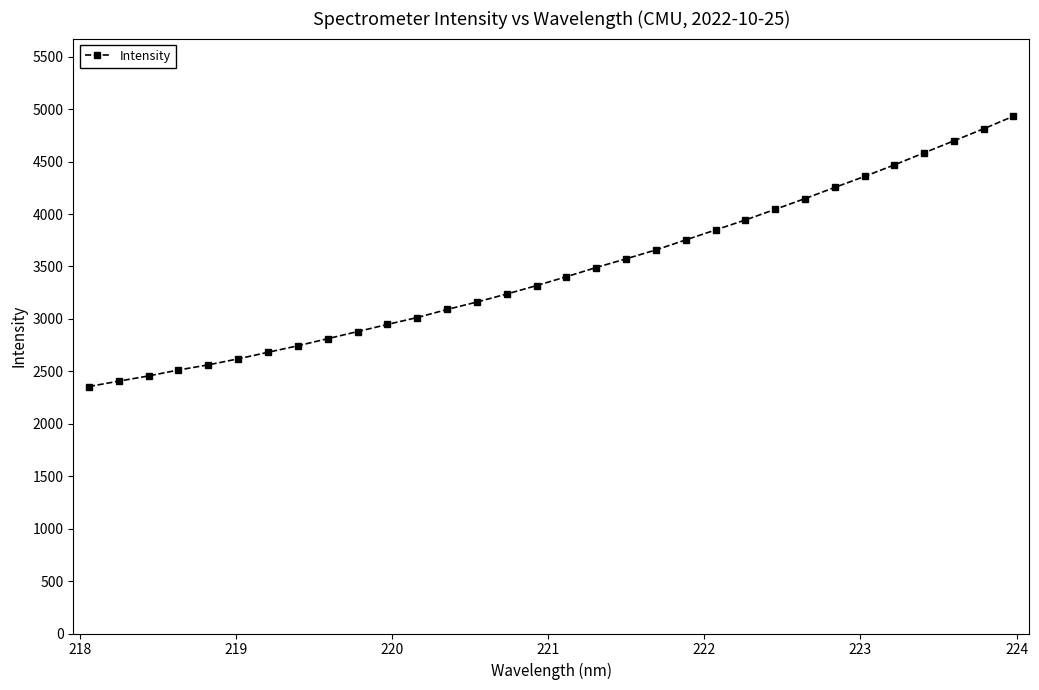

How many data points are less than 3402?

16